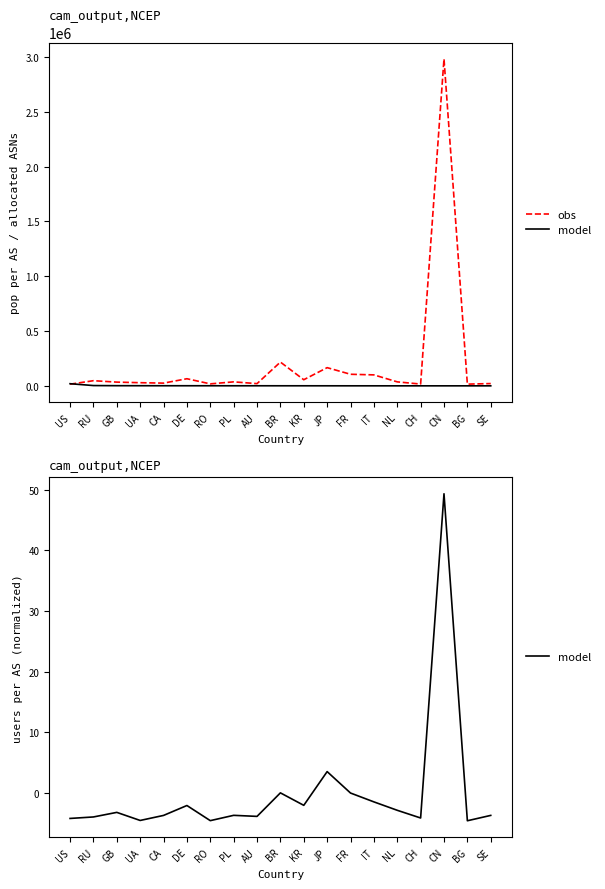

At which category is the sum across all series the highest?

CN